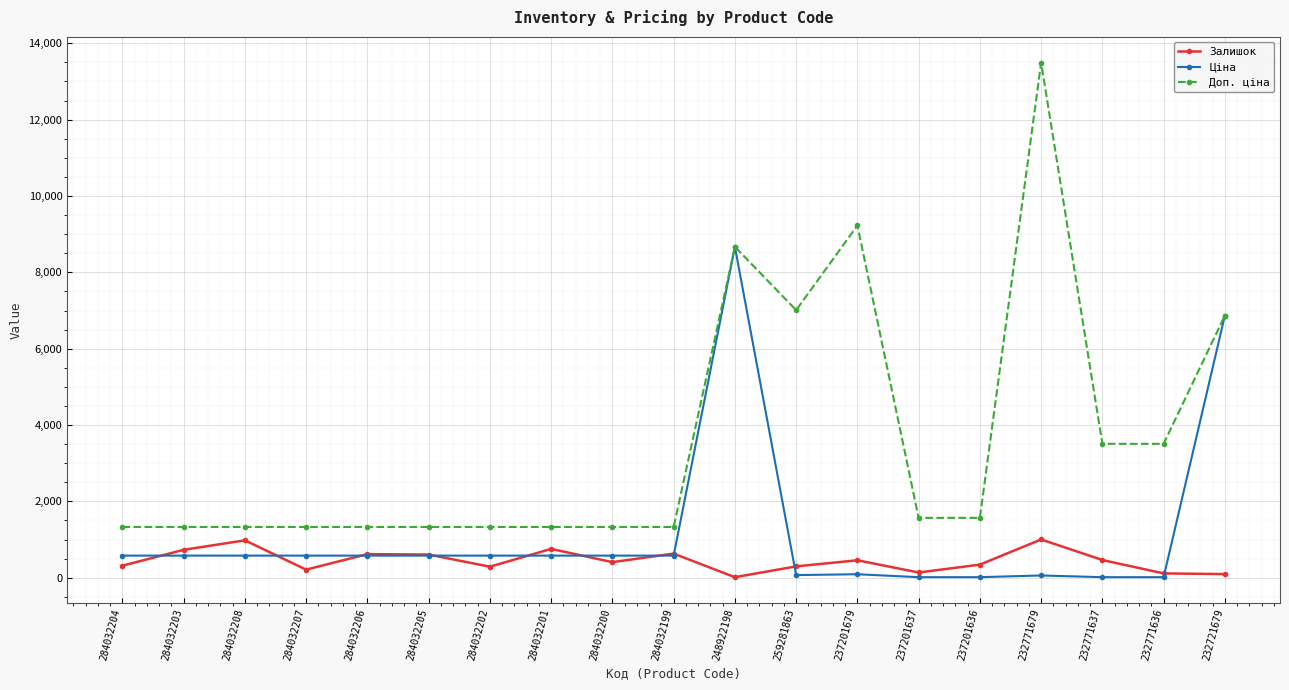

What is the difference between the Залишок values at 232771636 and 232771679?

889.0